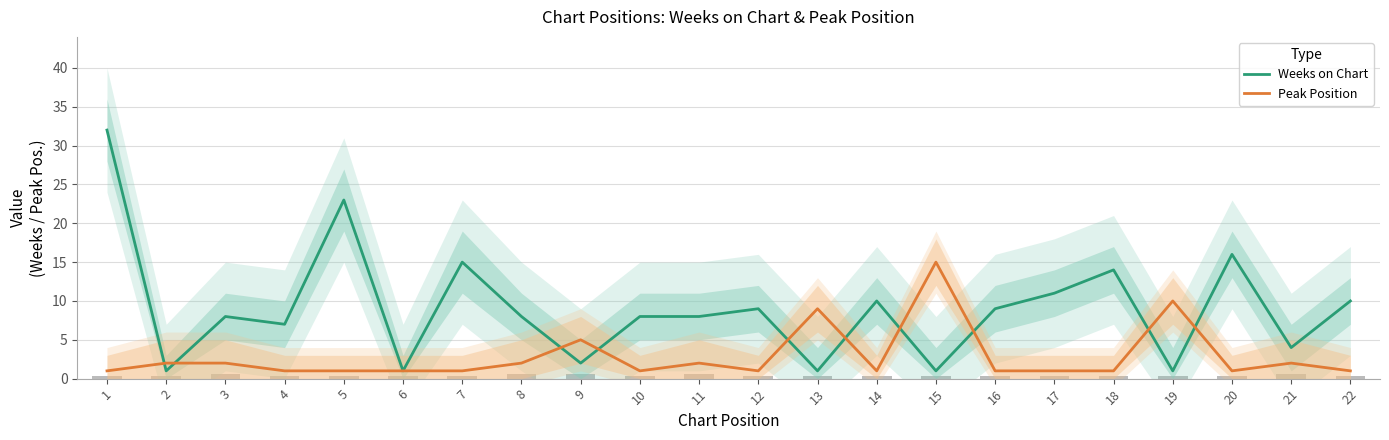

The value of Peak Position at 16 is 1. True or false?

True